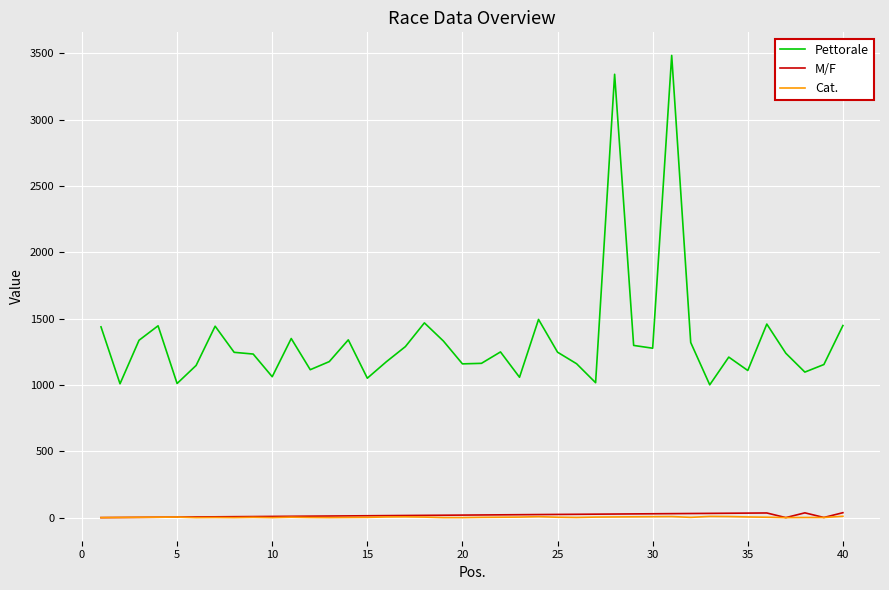

What is the highest value of the Pettorale series?

3485